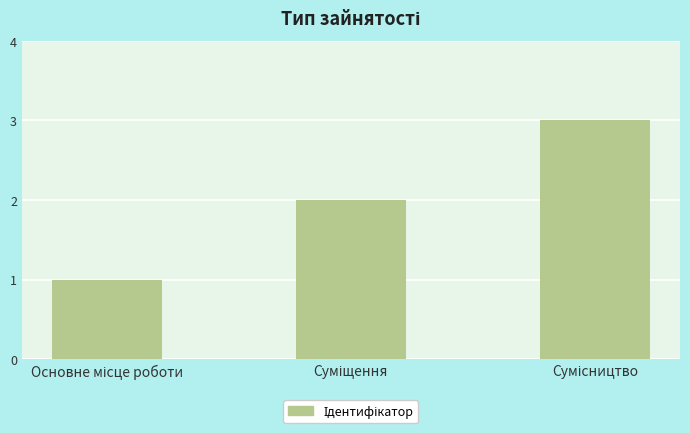

What is the greatest value displayed?

3